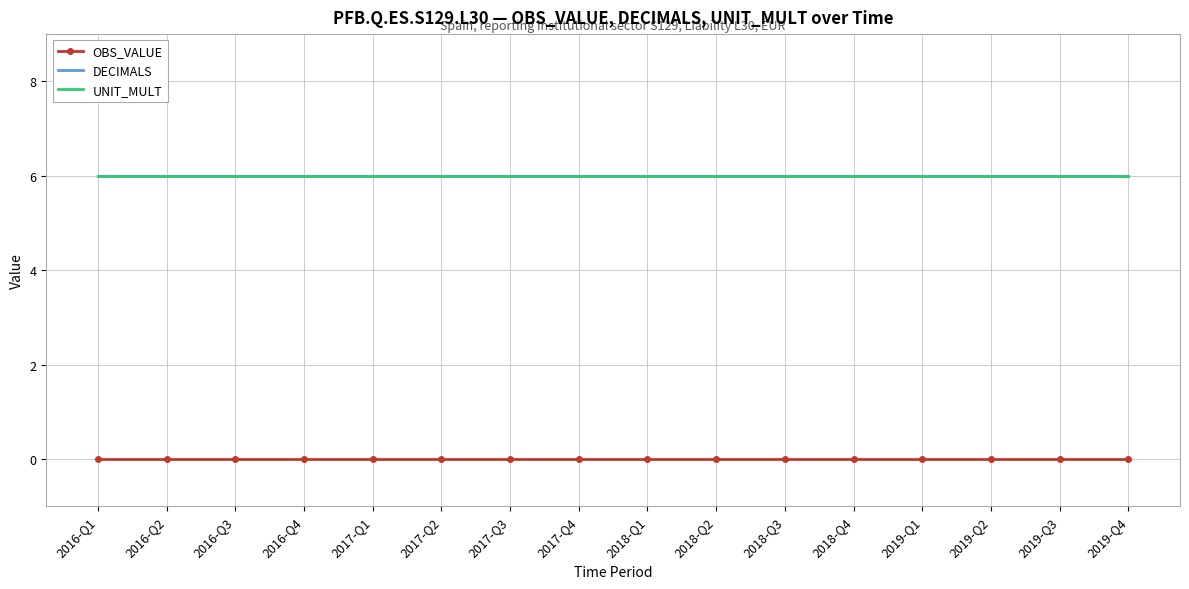

Reading left to right, extract all data points from this chart.

OBS_VALUE: 2016-Q1=0	2016-Q2=0	2016-Q3=0	2016-Q4=0	2017-Q1=0	2017-Q2=0	2017-Q3=0	2017-Q4=0	2018-Q1=0	2018-Q2=0	2018-Q3=0	2018-Q4=0	2019-Q1=0	2019-Q2=0	2019-Q3=0	2019-Q4=0
DECIMALS: 2016-Q1=6	2016-Q2=6	2016-Q3=6	2016-Q4=6	2017-Q1=6	2017-Q2=6	2017-Q3=6	2017-Q4=6	2018-Q1=6	2018-Q2=6	2018-Q3=6	2018-Q4=6	2019-Q1=6	2019-Q2=6	2019-Q3=6	2019-Q4=6
UNIT_MULT: 2016-Q1=6	2016-Q2=6	2016-Q3=6	2016-Q4=6	2017-Q1=6	2017-Q2=6	2017-Q3=6	2017-Q4=6	2018-Q1=6	2018-Q2=6	2018-Q3=6	2018-Q4=6	2019-Q1=6	2019-Q2=6	2019-Q3=6	2019-Q4=6